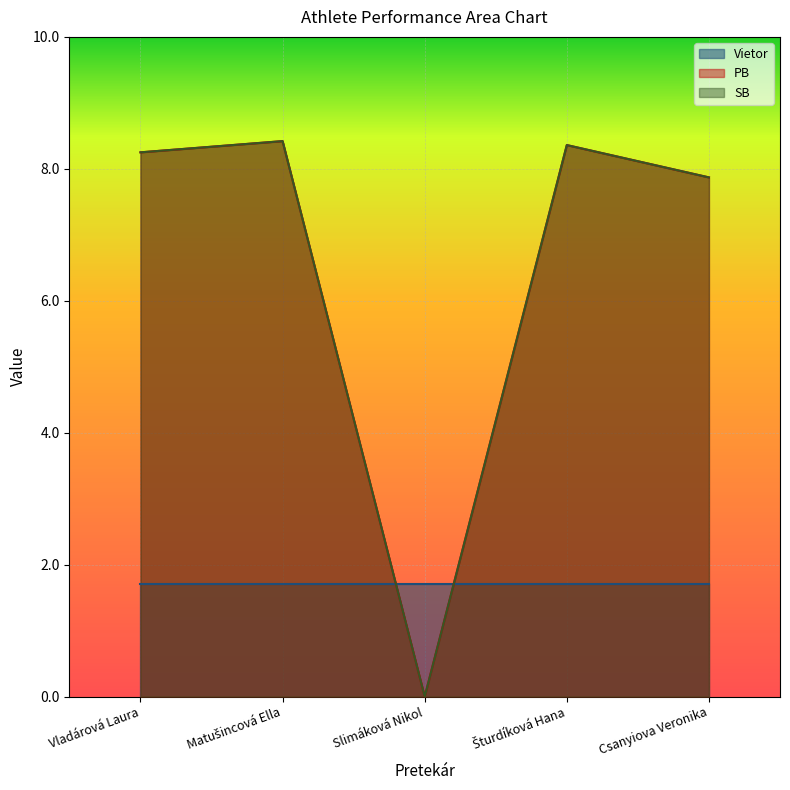

Which category has the highest value in the PB series?

Matušincová Ella